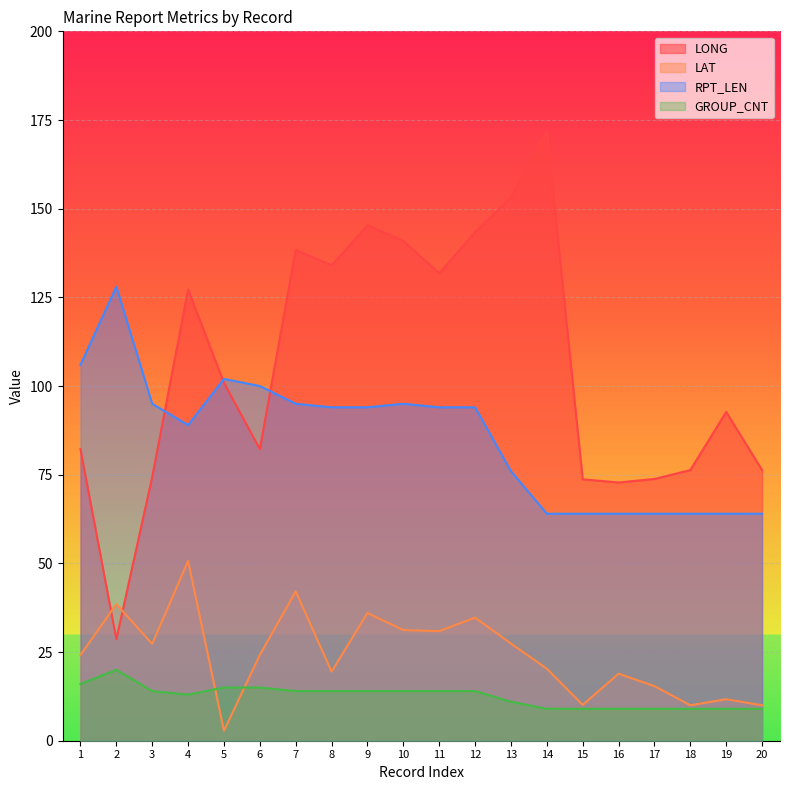

Is the value of RPT_LEN at 15 greater than the value of LONG at 18?

No